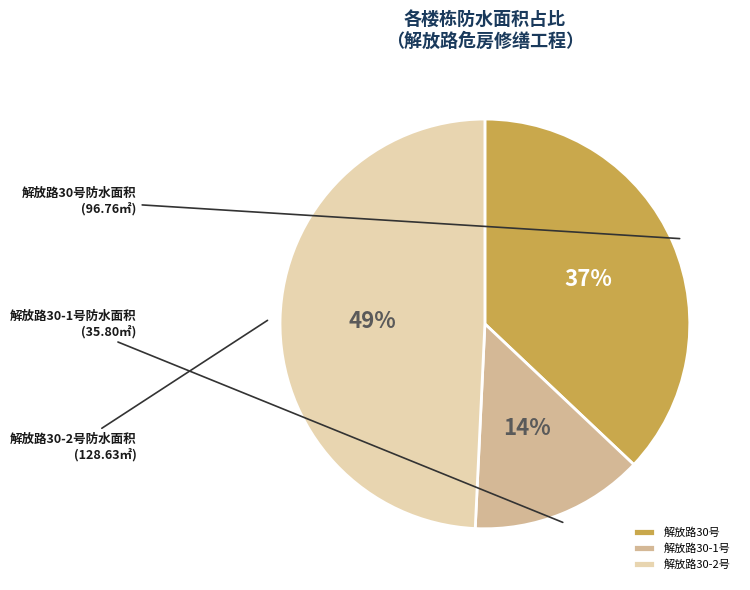

To the nearest percent, what percentage of the pie is 解放路30-1号?

14%